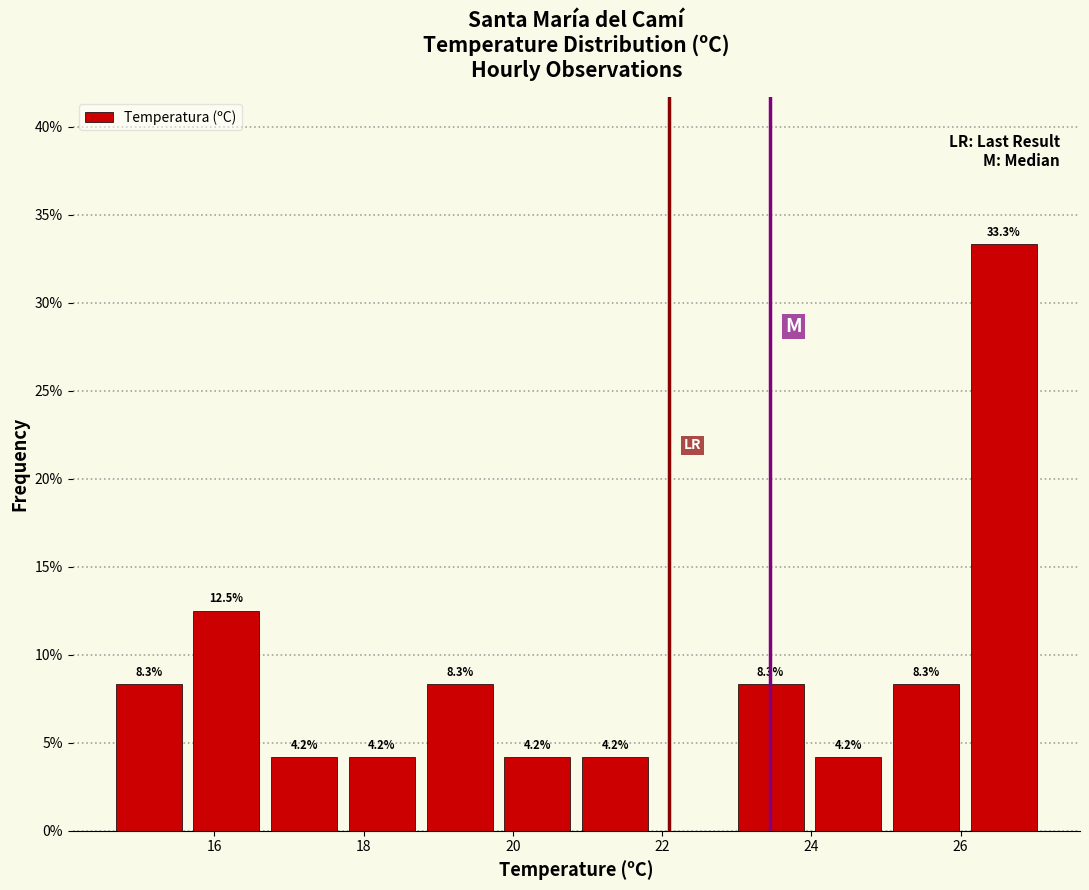

Which range on the x-axis has the tallest bar?

26.0 to 27.2